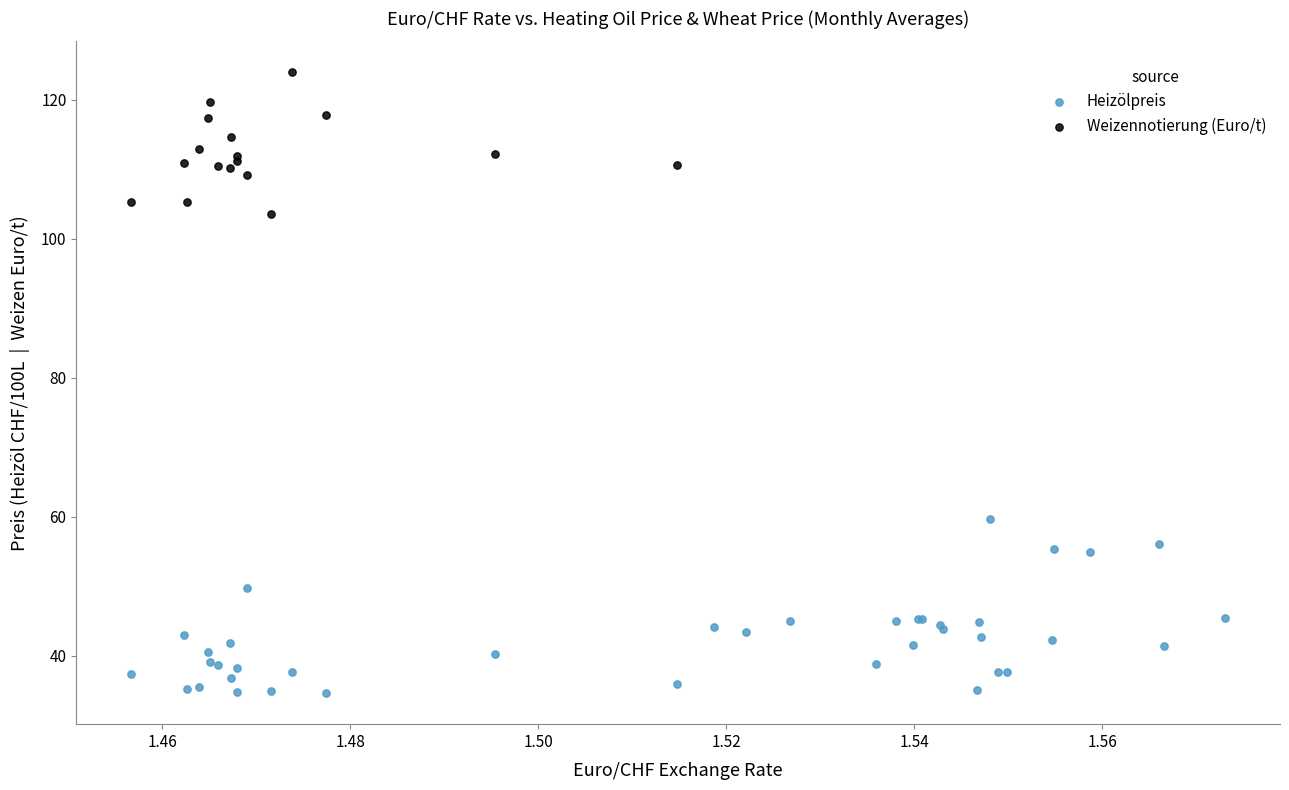

Which series has the largest Y range (max minus min)?

Heizölpreis